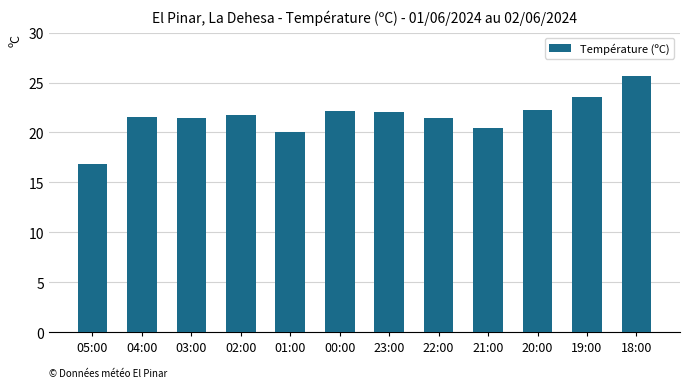

How many distinct data groups are displayed?

1